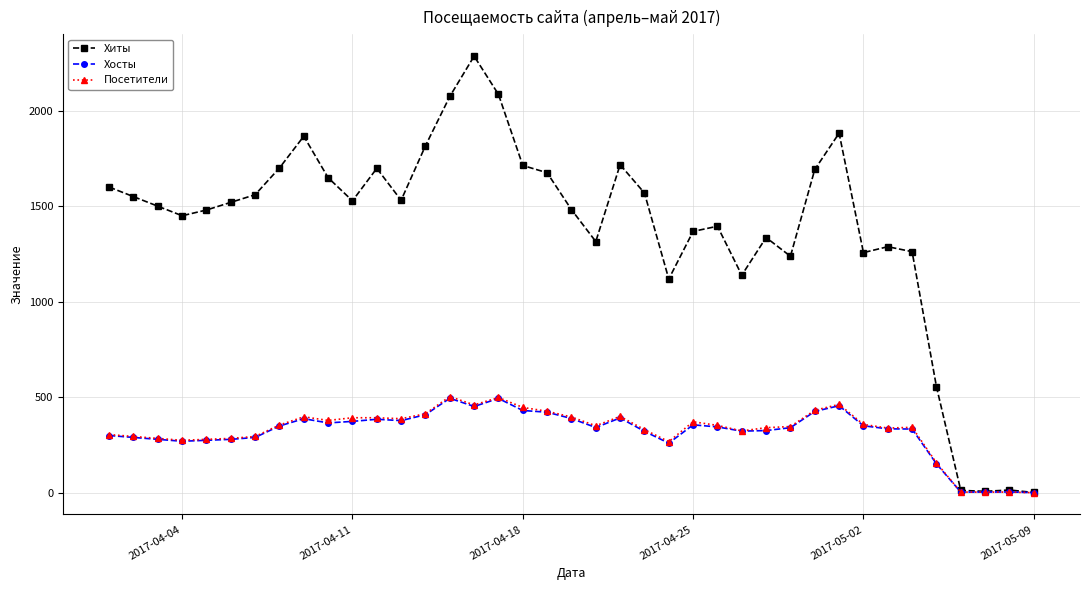

Which series has the largest total across all categories?

Хиты